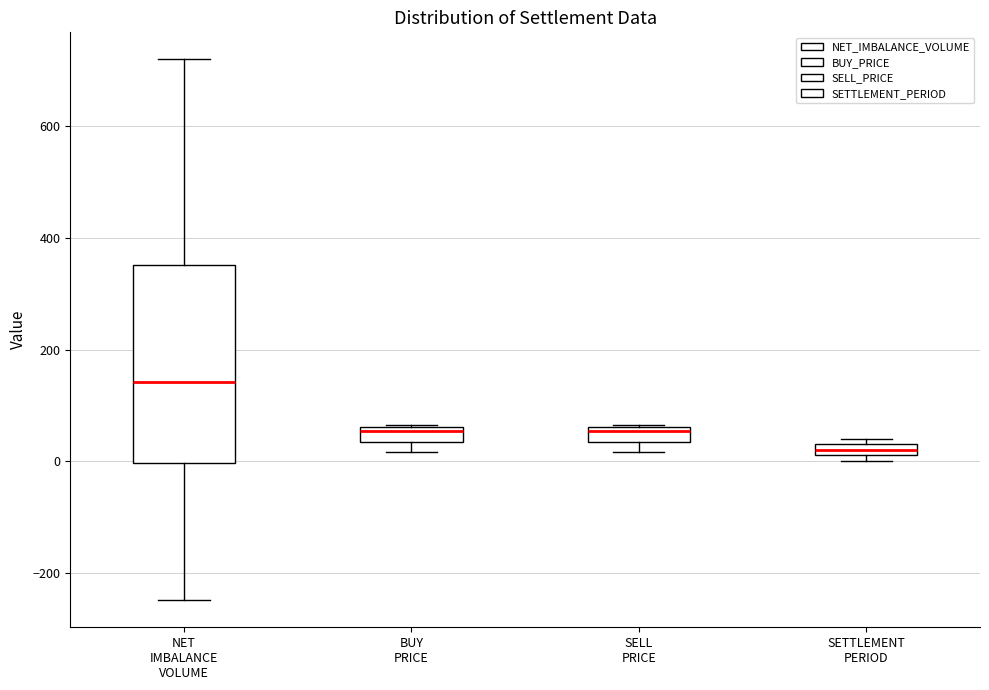

Where is the lower edge of the box for SELL PRICE on the y-axis? The values are not printed on the chart, so give them approximately, as read against the axis.

40